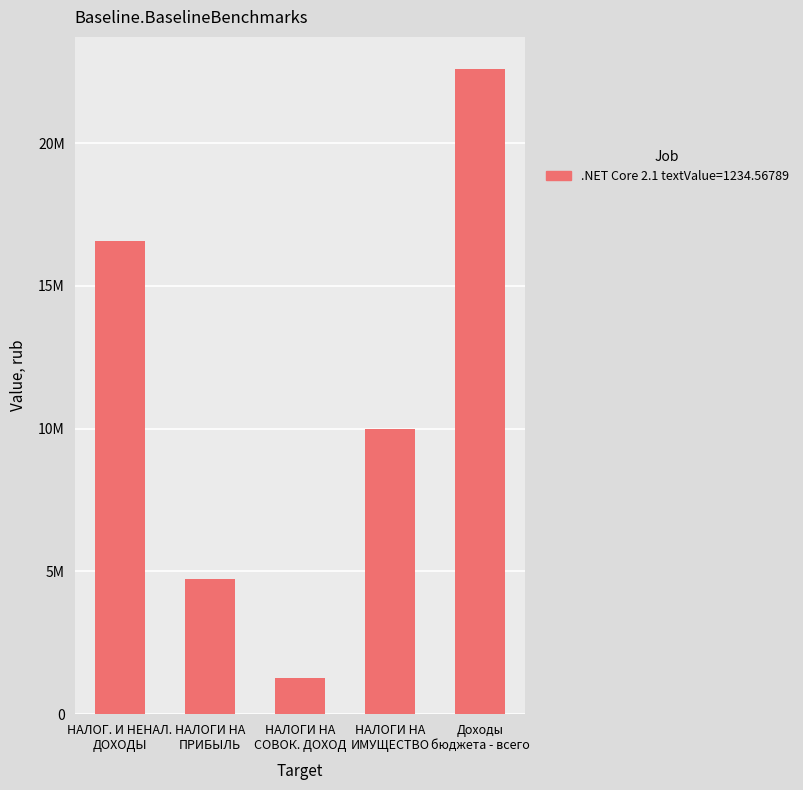

At which label does the data first exceed 9974137?

НАЛОГ. И НЕНАЛ.
ДОХОДЫ